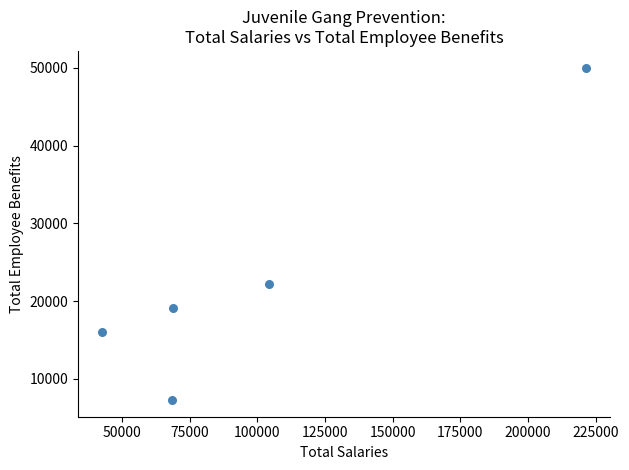

What Y value in the scatter plot is closest to 28654?

22197.0